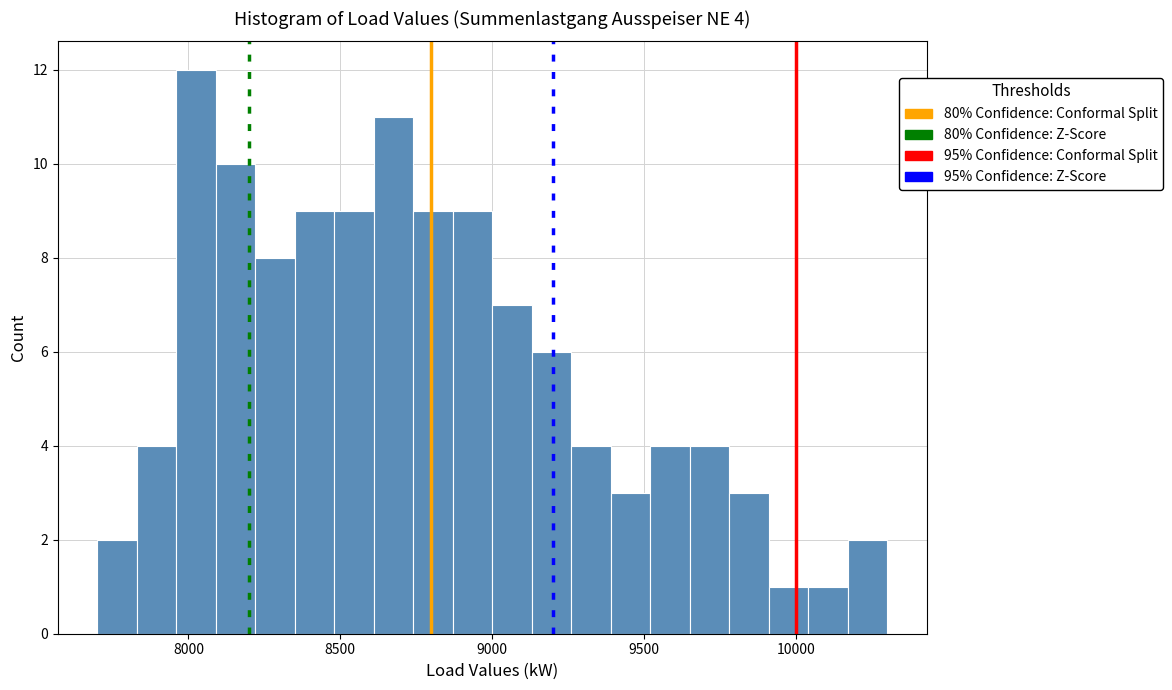

Read against the x-axis, roughly where is the centre of the tallest bar?

8050